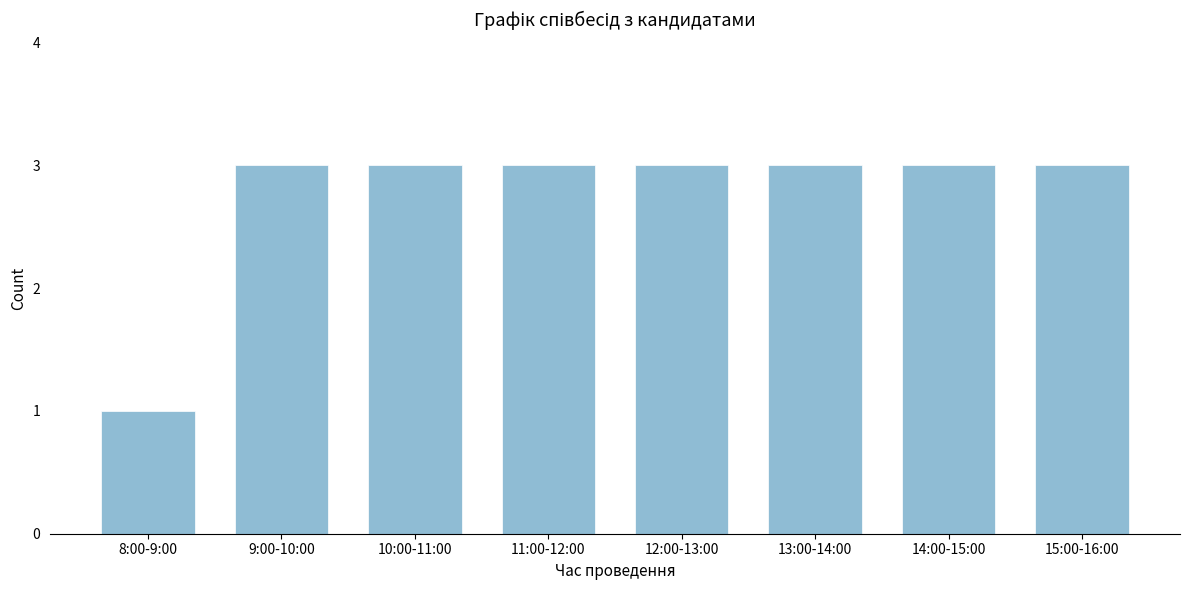

Reading left to right, transcribe all the data shown in this chart.

1	3	3	3	3	3	3	3